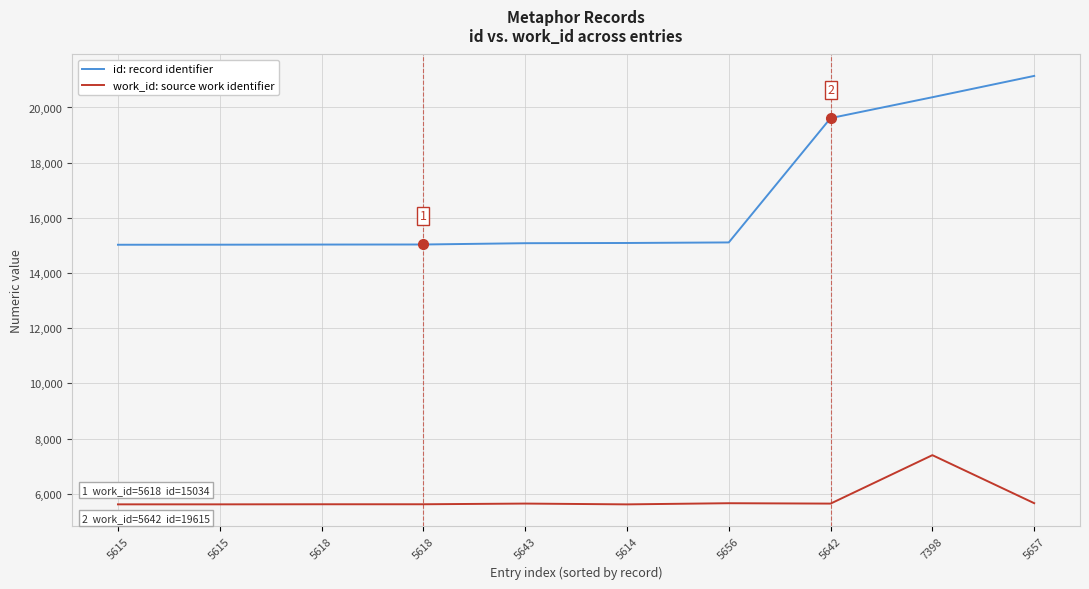

Is this an area chart (filled region under the line)?

No